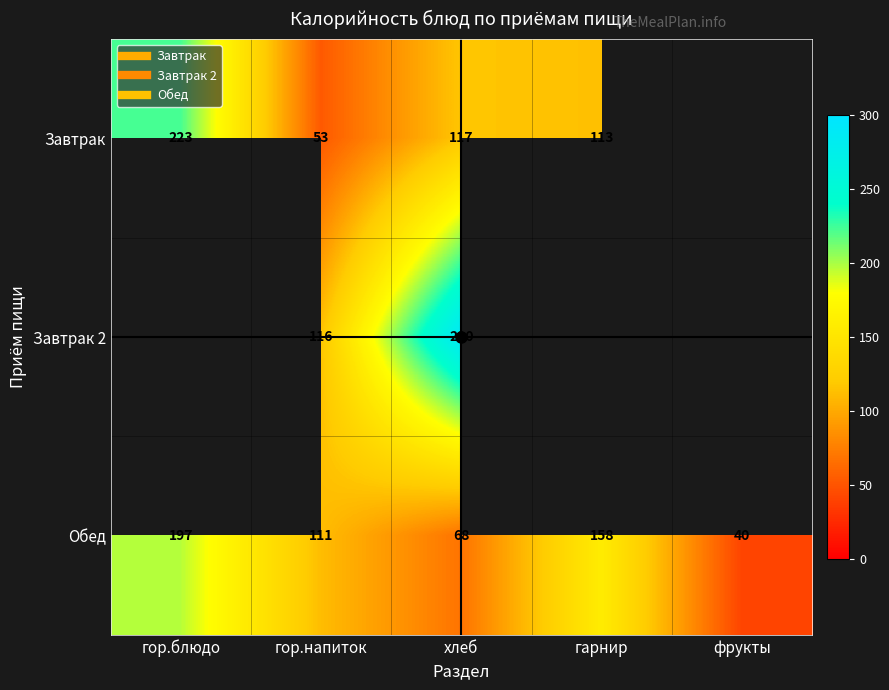

What is the lowest value of the Обед series?

40.0